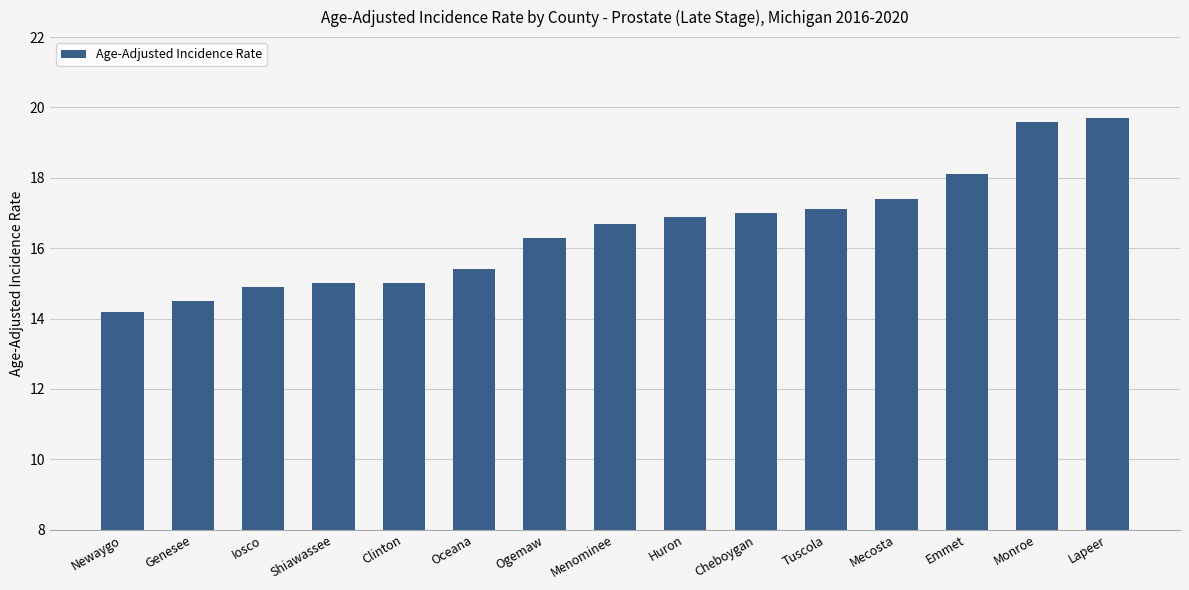

What is the maximum value shown in the chart?

19.7